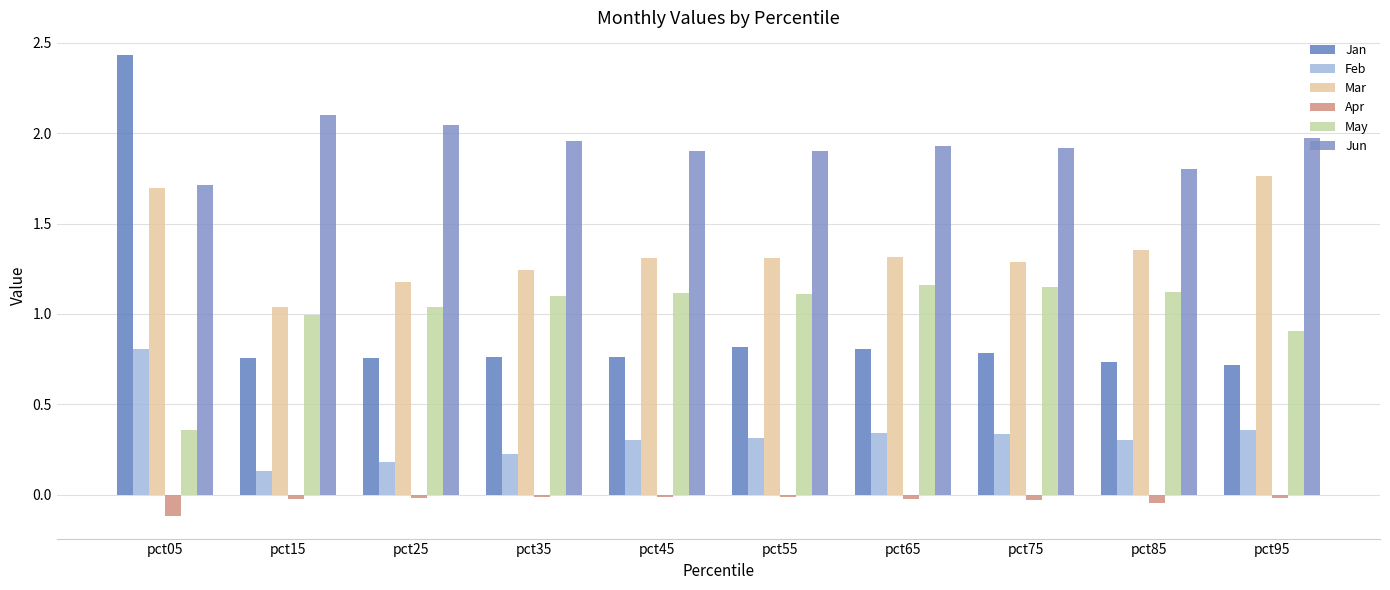

Are the bars grouped side by side (vs. stacked)?

Yes